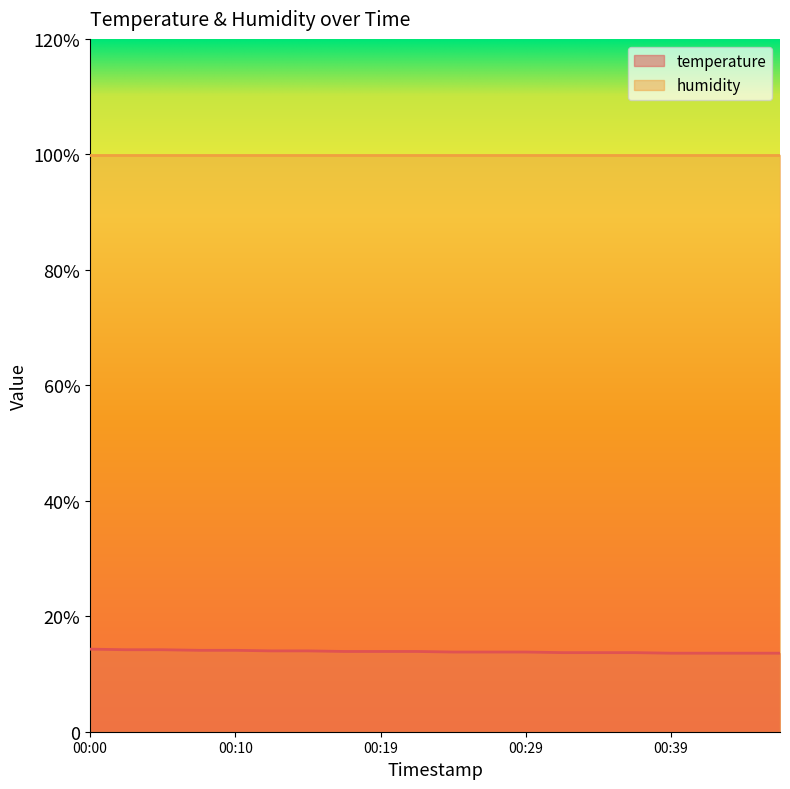

Count the number of categories in the chart.

20